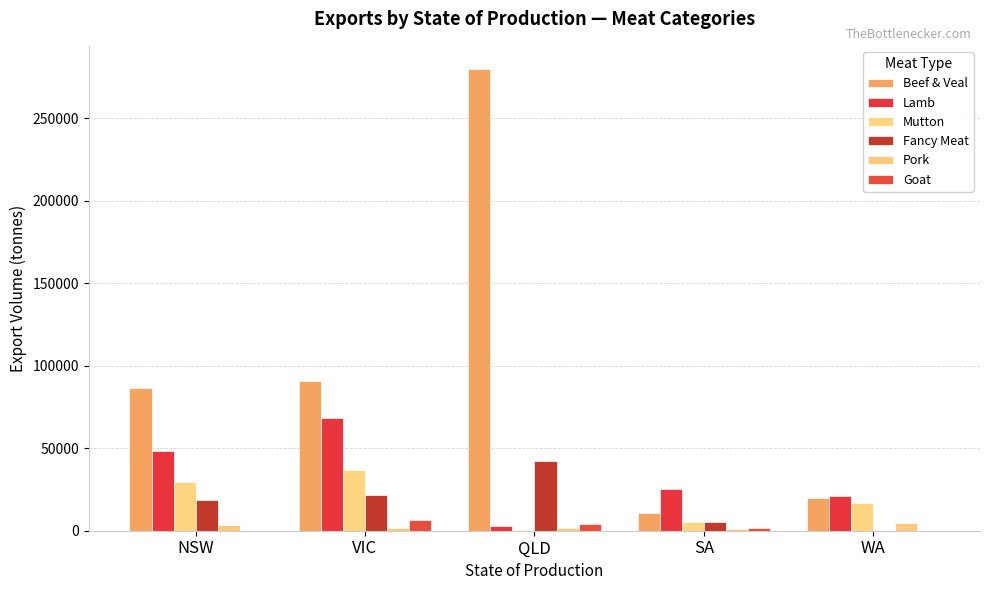

Where is Goat nearest to the value 3252?

QLD